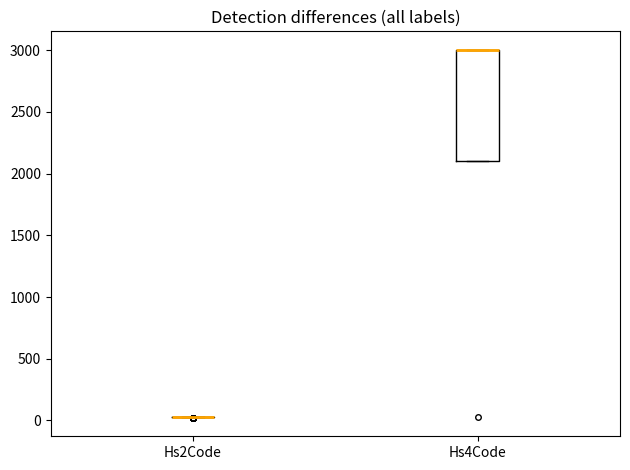

Comparing the boxes themselves (not the whiskers), which one is the tallest?

Hs4Code